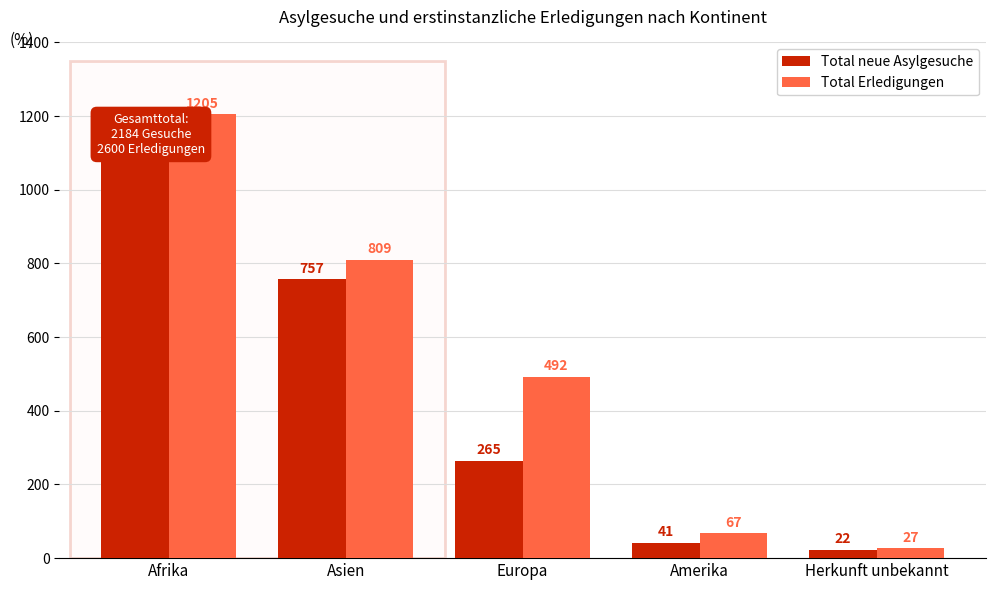

What is the total value across all series at Asien?

1566